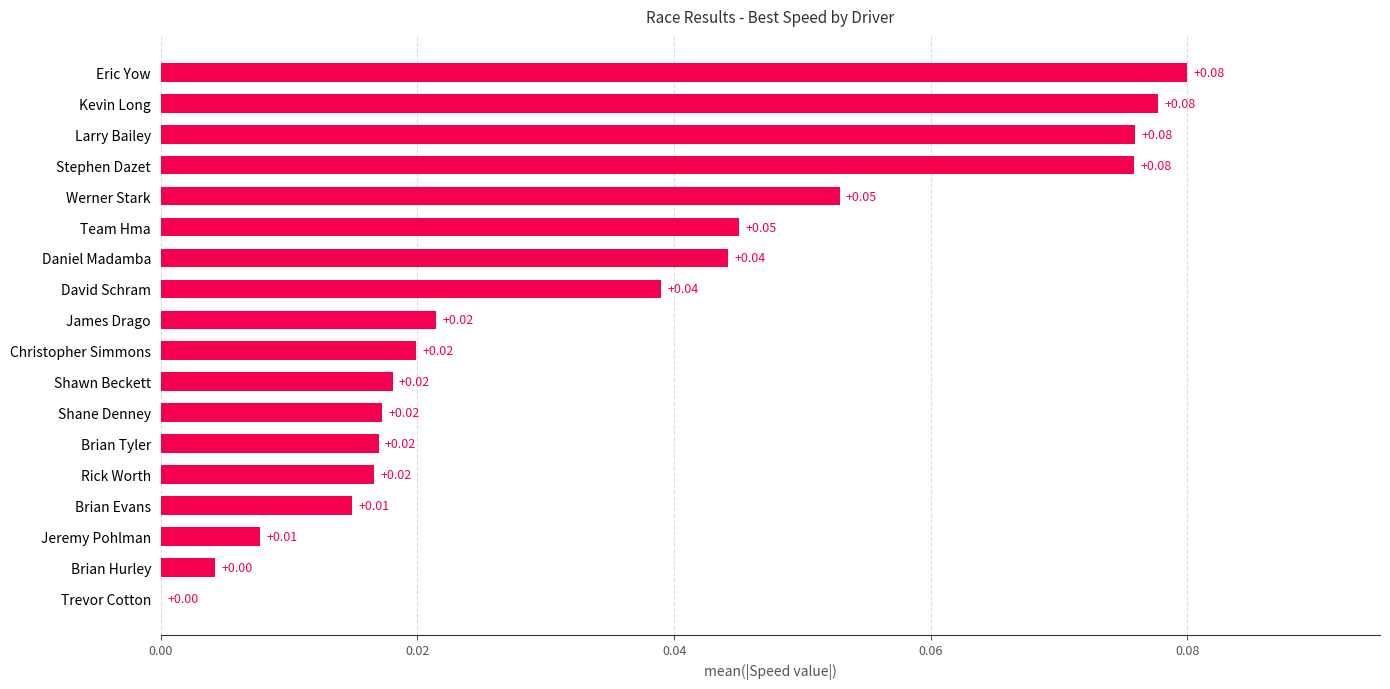

Which has a higher value, Jeremy Pohlman or Brian Hurley?

Jeremy Pohlman